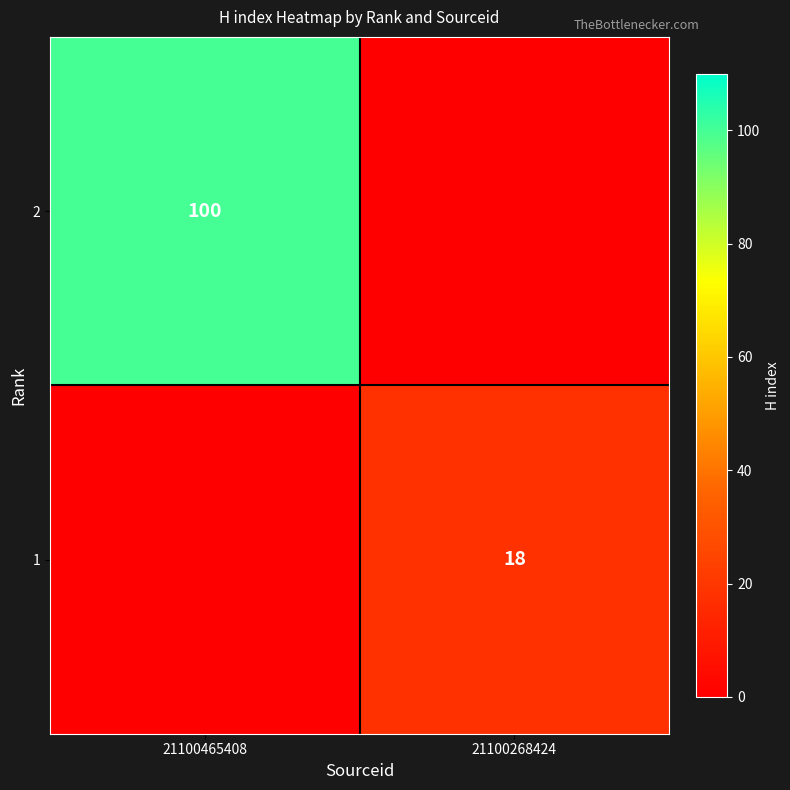

Between 21100465408 and 21100268424, which is larger?

21100465408